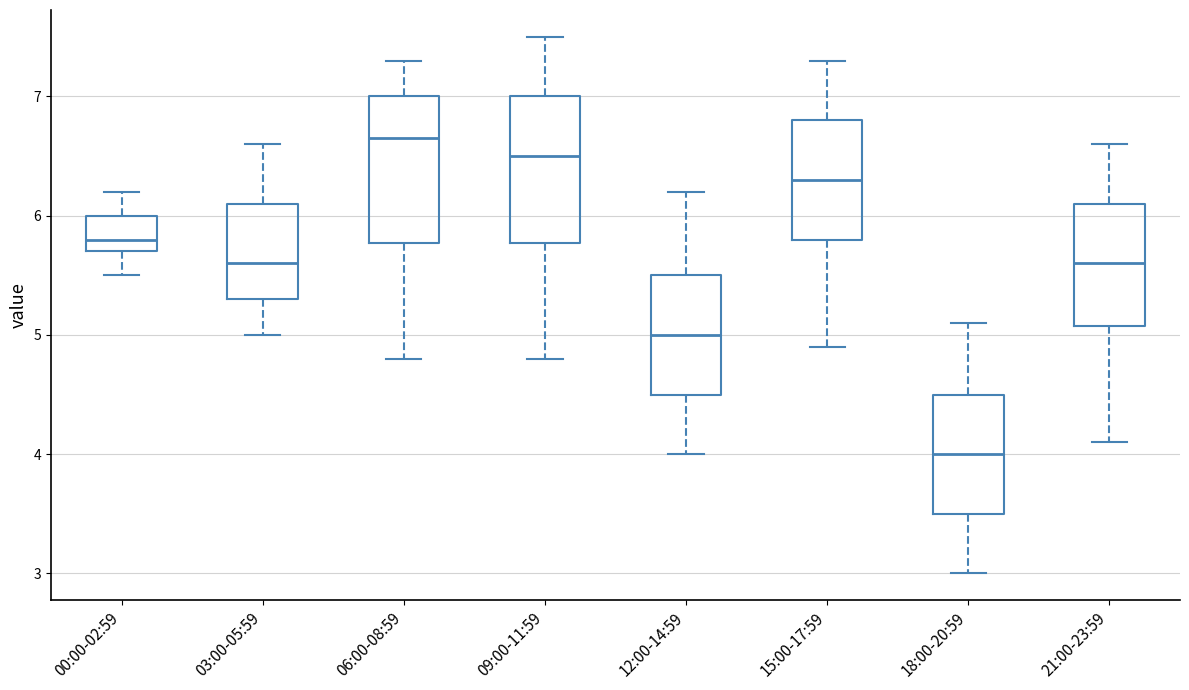

Where does the upper whisker of the box for 09:00-11:59 end on the y-axis? The values are not printed on the chart, so give them approximately, as read against the axis.

7.5